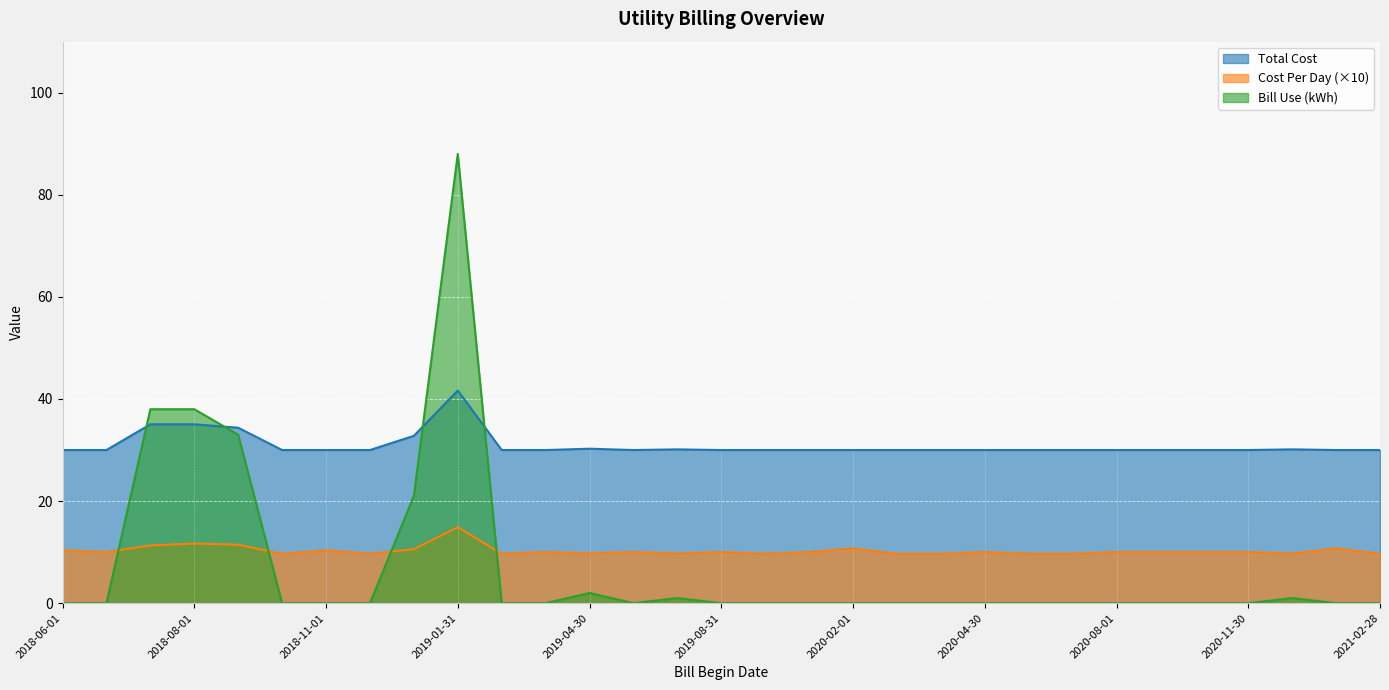

Reading left to right, transcribe all the data shown in this chart.

Total Cost: 30.0	30.0	35.0	35.0	34.4	30.0	30.0	30.0	32.8	41.7	30.0	30.0	30.3	30.0	30.1	30.0	30.0	30.0	30.0	30.0	30.0	30.0	30.0	30.0	30.0	30.0	30.0	30.0	30.1	30.0	30.0
Cost Per Day: 10.3	10.0	11.3	11.7	11.5	9.7	10.3	9.7	10.6	14.9	9.7	10.0	9.8	10.0	9.7	10.0	9.7	10.0	10.7	9.7	9.7	10.0	9.7	9.7	10.0	10.0	10.0	10.0	9.7	10.7	9.7
Bill Use: 0.0	0.0	38.0	38.0	33.0	0.0	0.0	0.0	21.0	88.0	0.0	0.0	2.0	0.0	1.0	0.0	0.0	0.0	0.0	0.0	0.0	0.0	0.0	0.0	0.0	0.0	0.0	0.0	1.0	0.0	0.0